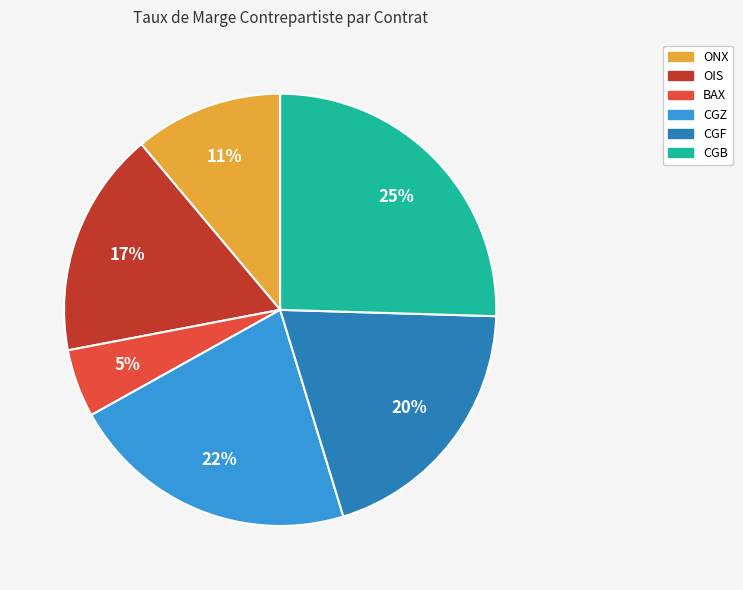

Which category has the biggest portion of the pie?

CGB